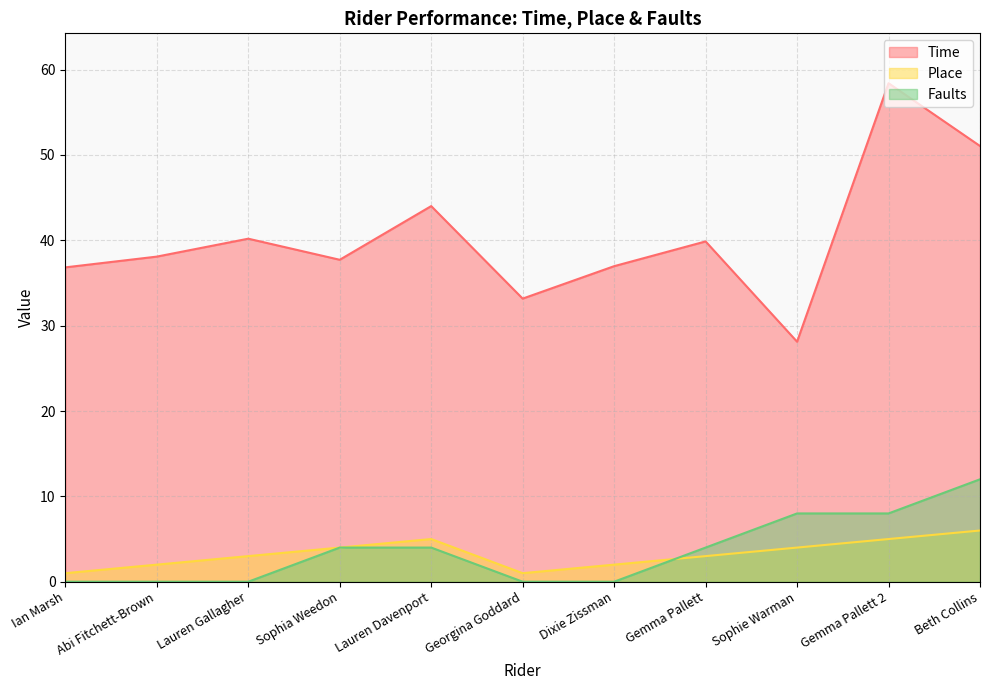

How many times do Place and Faults cross each other?

1